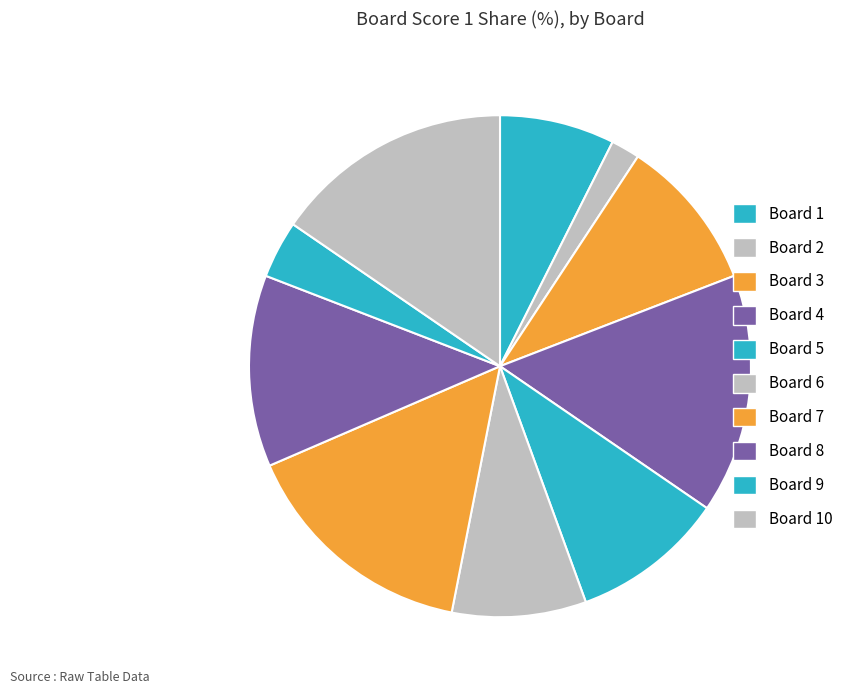

Count the number of slices in the pie.

10